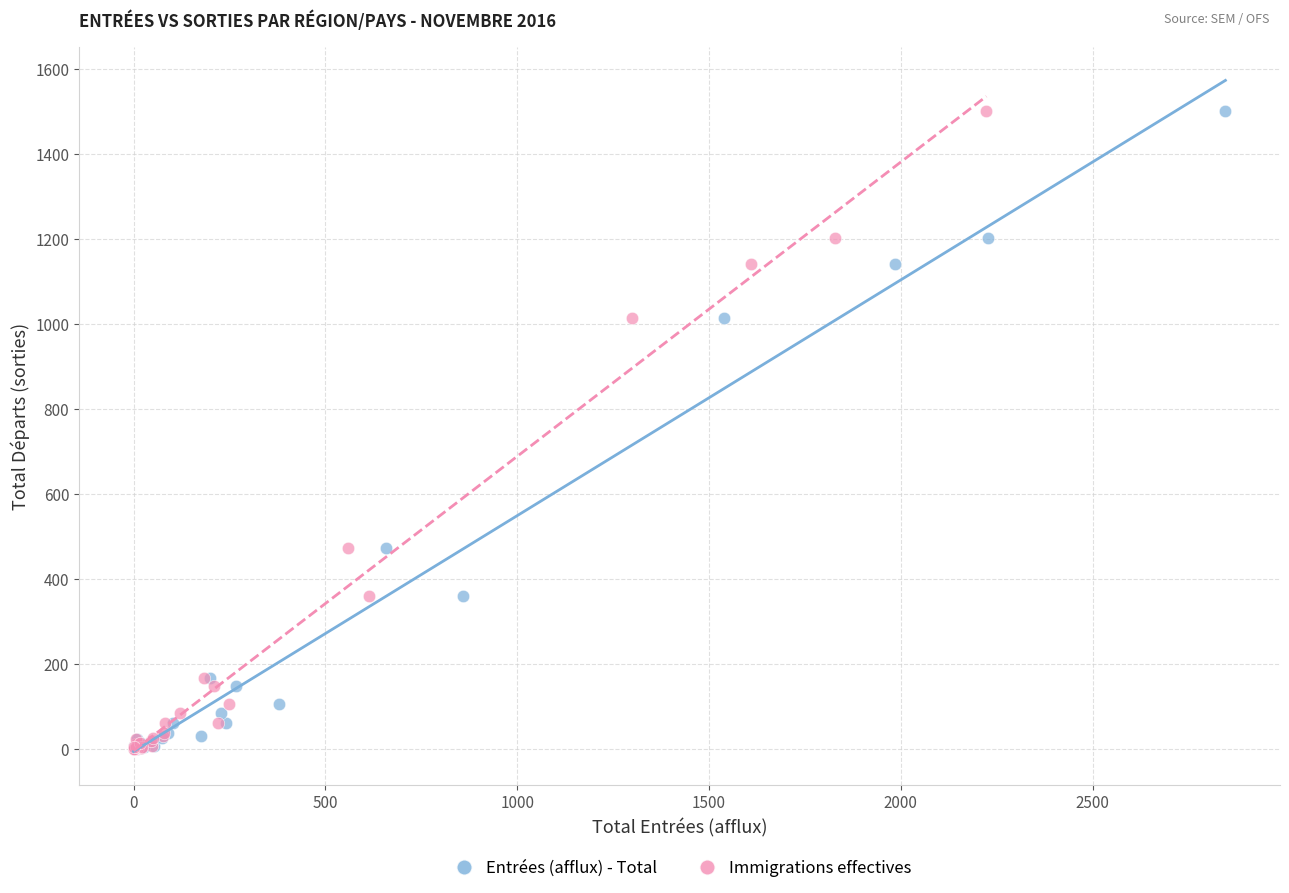

What are all the series names shown in the legend?

Entrées (afflux) - Total, Immigrations effectives